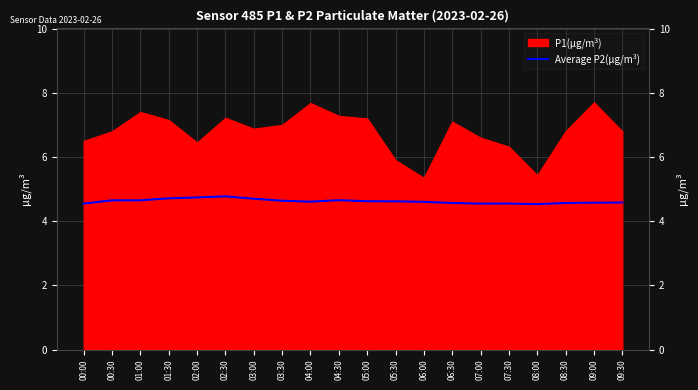

At which label is the value closest to 4?

08:00